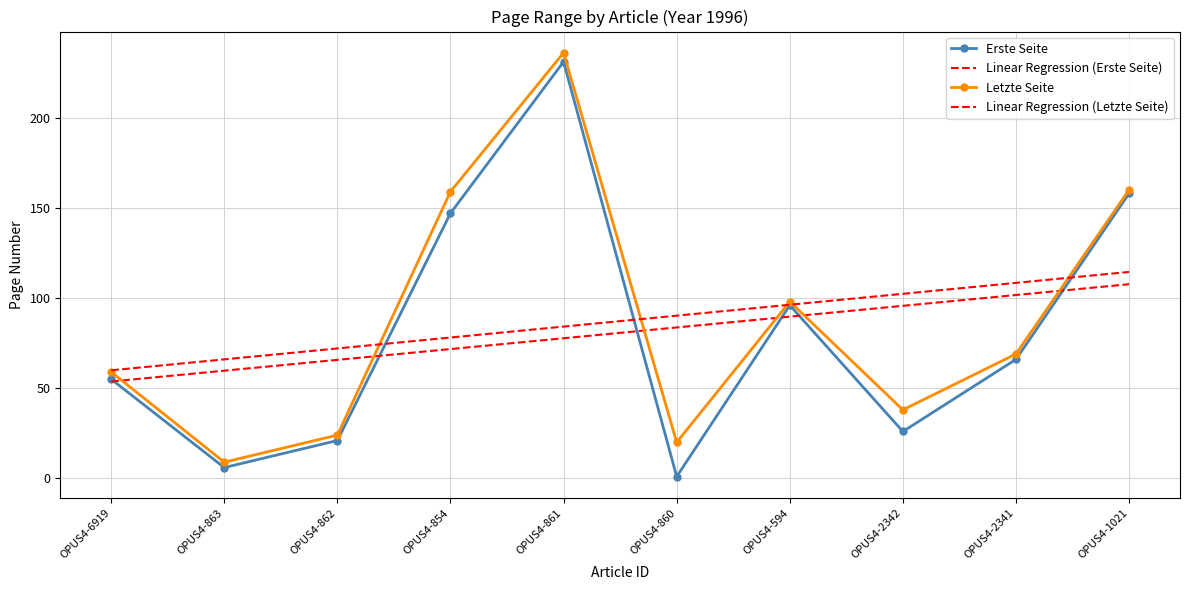

What is the value of the Linear Regression (Erste Seite) point at the 7th from the left?

89.7